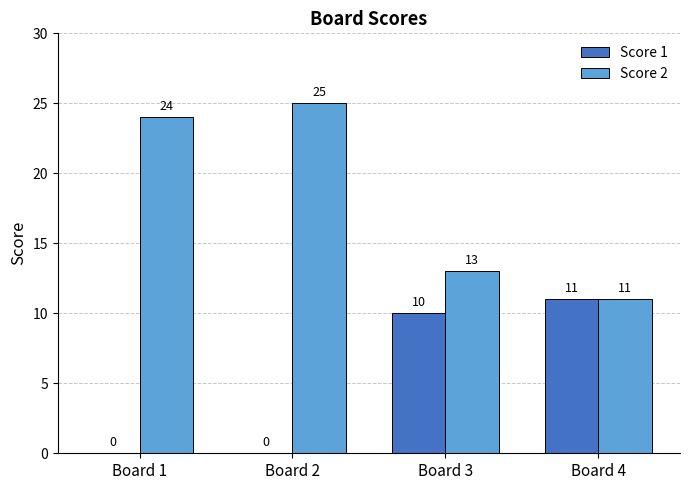

Reading right to left, transcribe all the data shown in this chart.

Score 1: 11	10	0	0
Score 2: 11	13	25	24